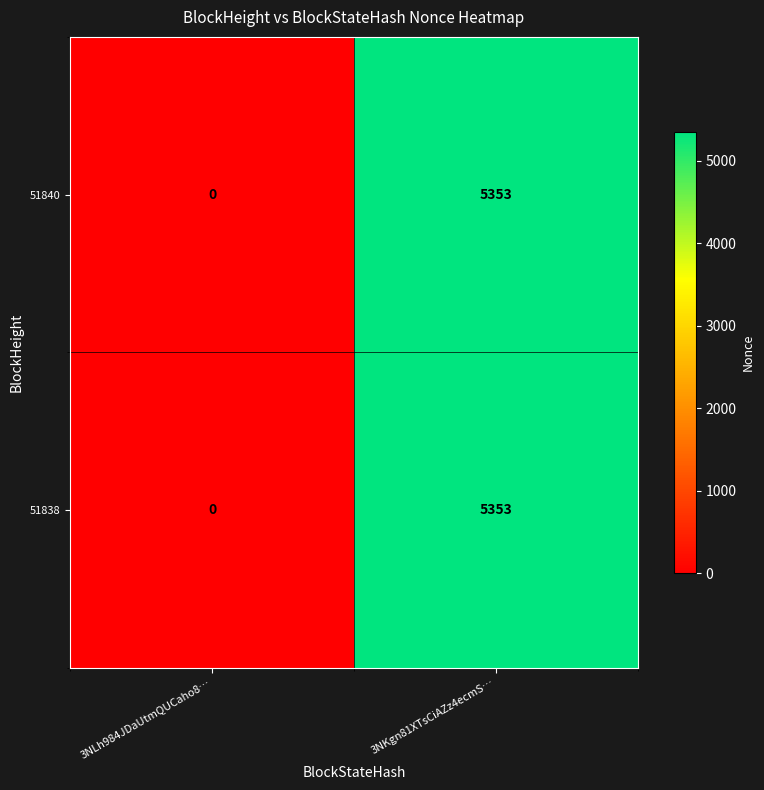

What is the approximate value of 51838 at 3NKgn81XTsCiAZz4ecmS…, to the nearest 10?

5350